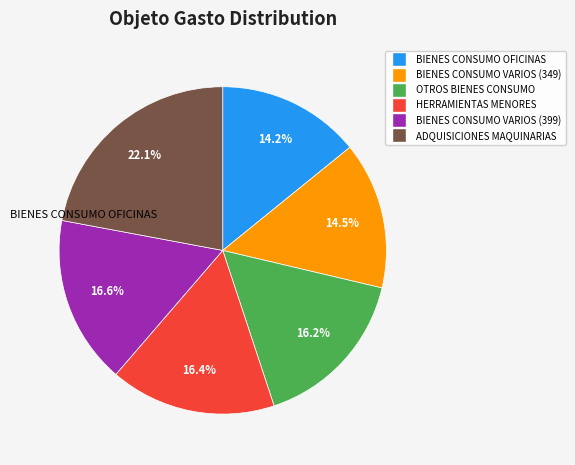

How many segments does this pie chart have?

6